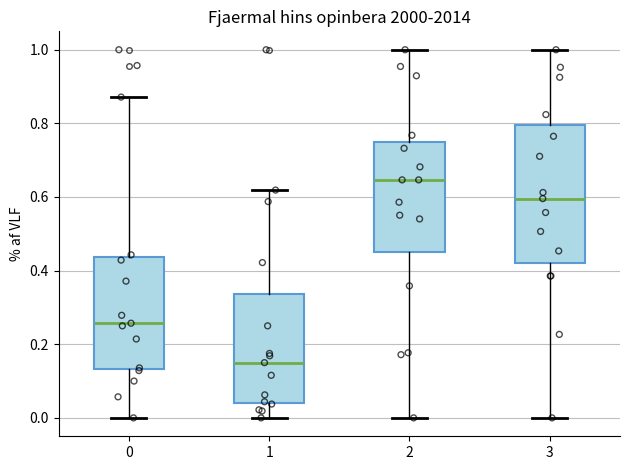

Reading left to right, transcribe this box plot: for each box, give where its median line is, the range the box spans, and where its two whiskers end, as read against the y-axis. The values are not printed on the chart, so give them approximately, as read against the axis.

0: median 0.26, box 0.14 to 0.44, whiskers 0.00 to 0.88
1: median 0.16, box 0.04 to 0.34, whiskers 0.00 to 0.62
2: median 0.64, box 0.44 to 0.76, whiskers 0.00 to 1.00
3: median 0.60, box 0.42 to 0.80, whiskers 0.00 to 1.00